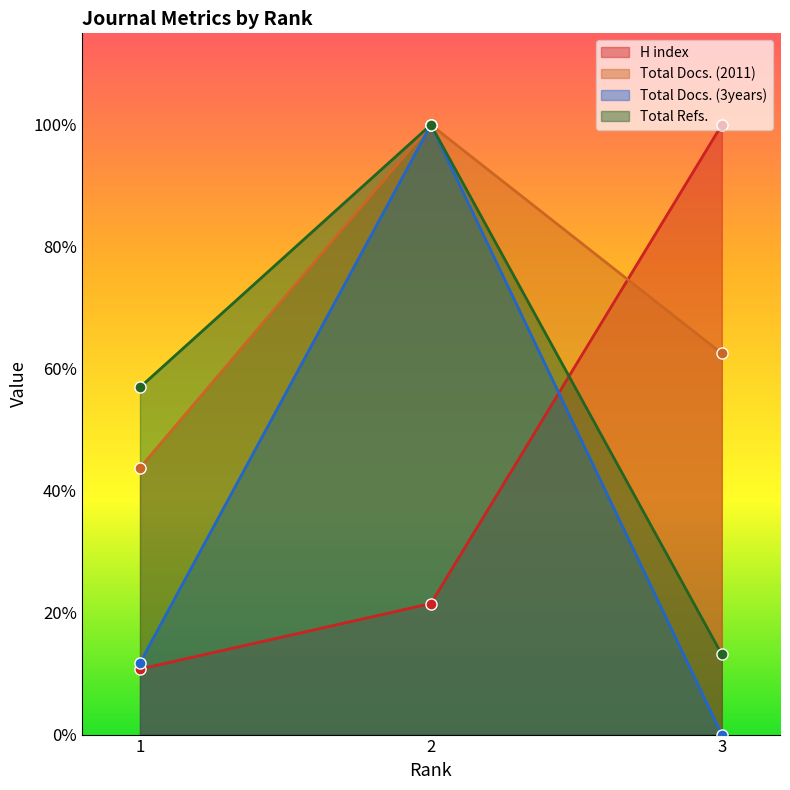

What is the sum of the Total Docs. (2011) values at 2 and 3?

1.6